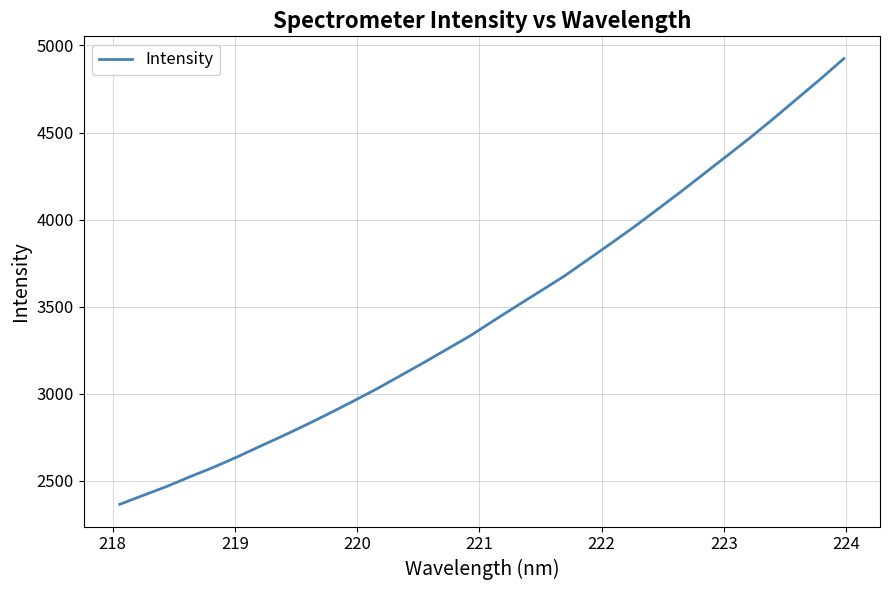

How many lines are shown in the chart?

1